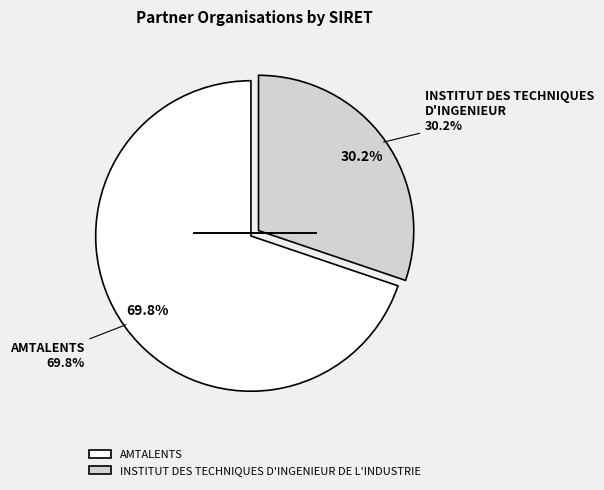

What percentage is the INSTITUT DES TECHNIQUES D'INGENIEUR DE L'INDUSTRIE slice, to the nearest percent?

30%